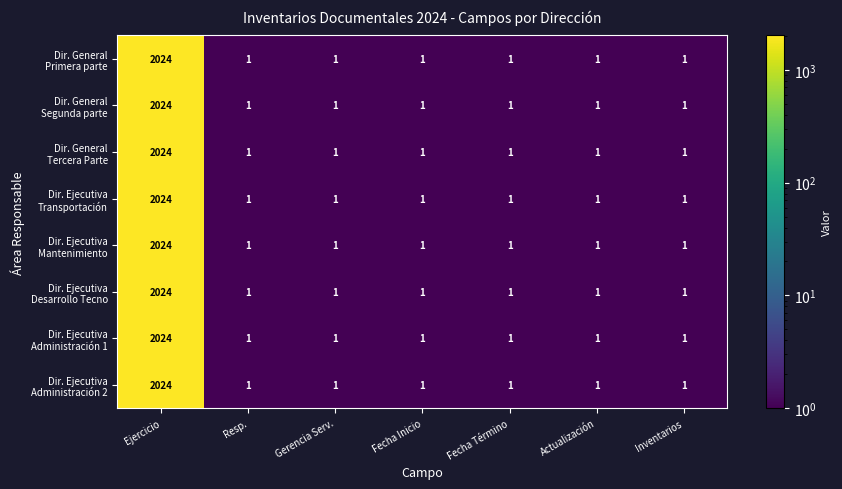

What is the total value across all series at Fecha Término?

8